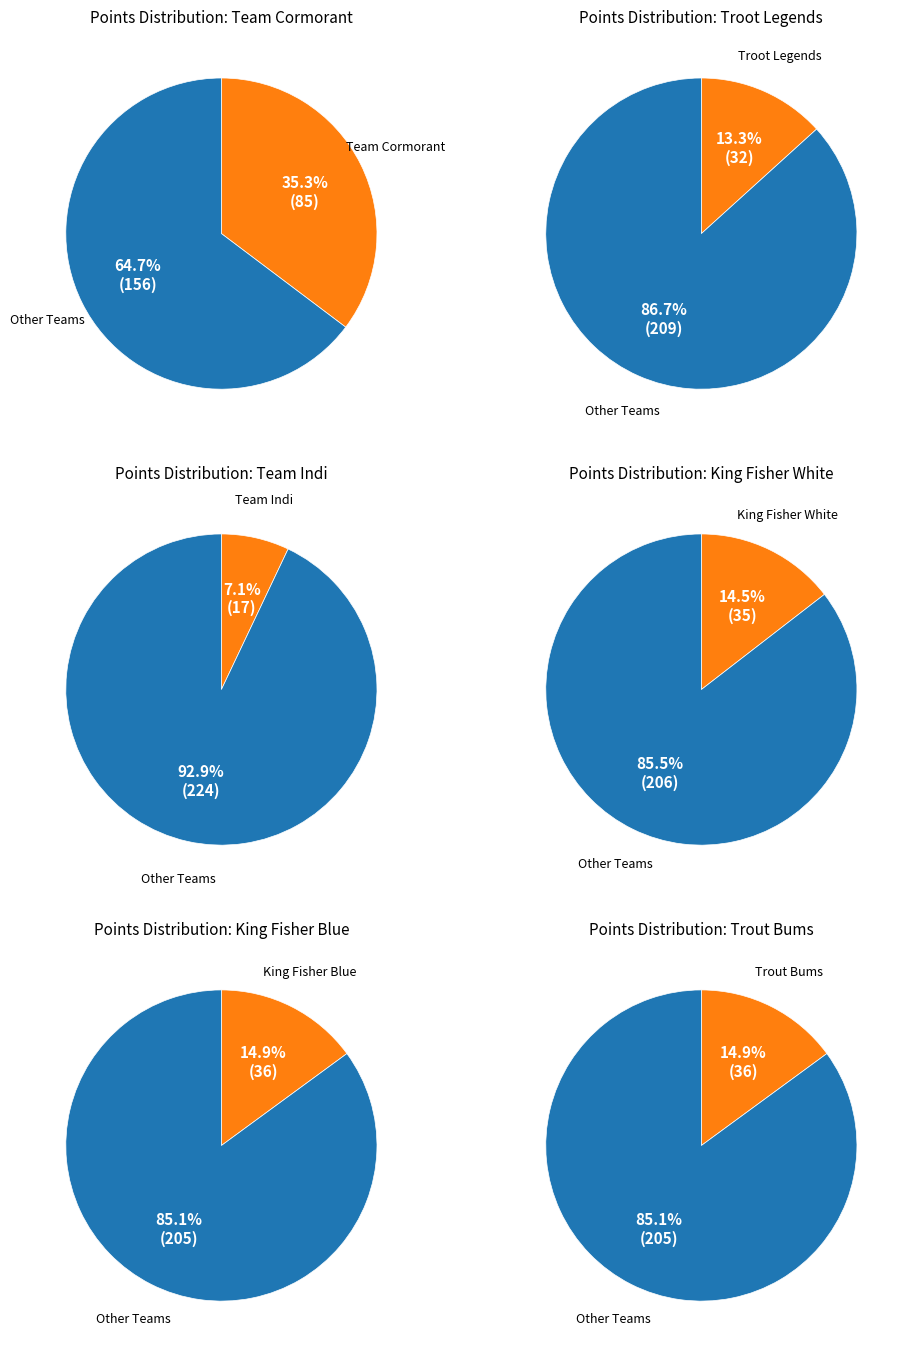

Is Group D the majority of the pie?

No